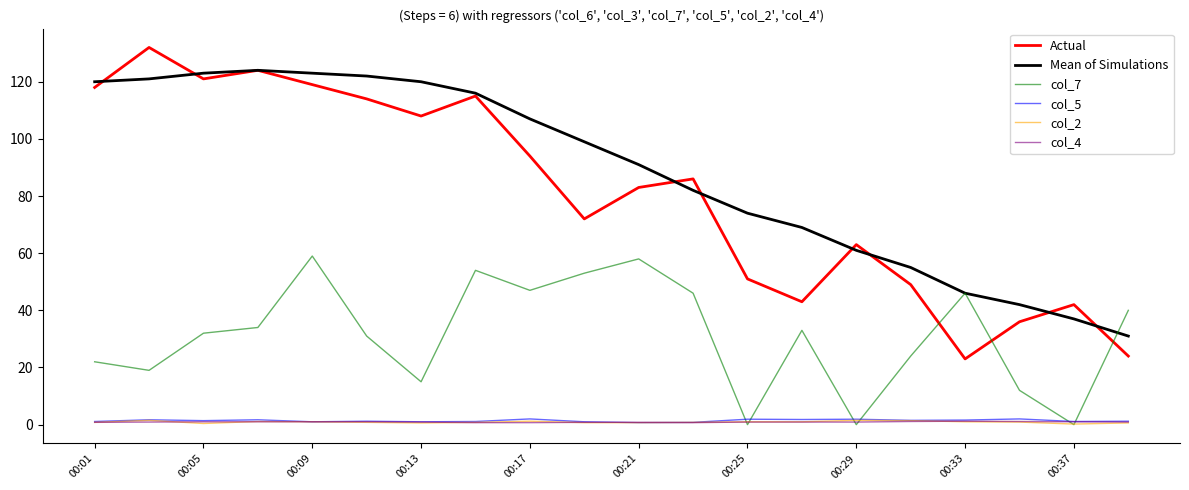

What are all the series names shown in the legend?

Actual, Mean of Simulations, col_7, col_5, col_2, col_4